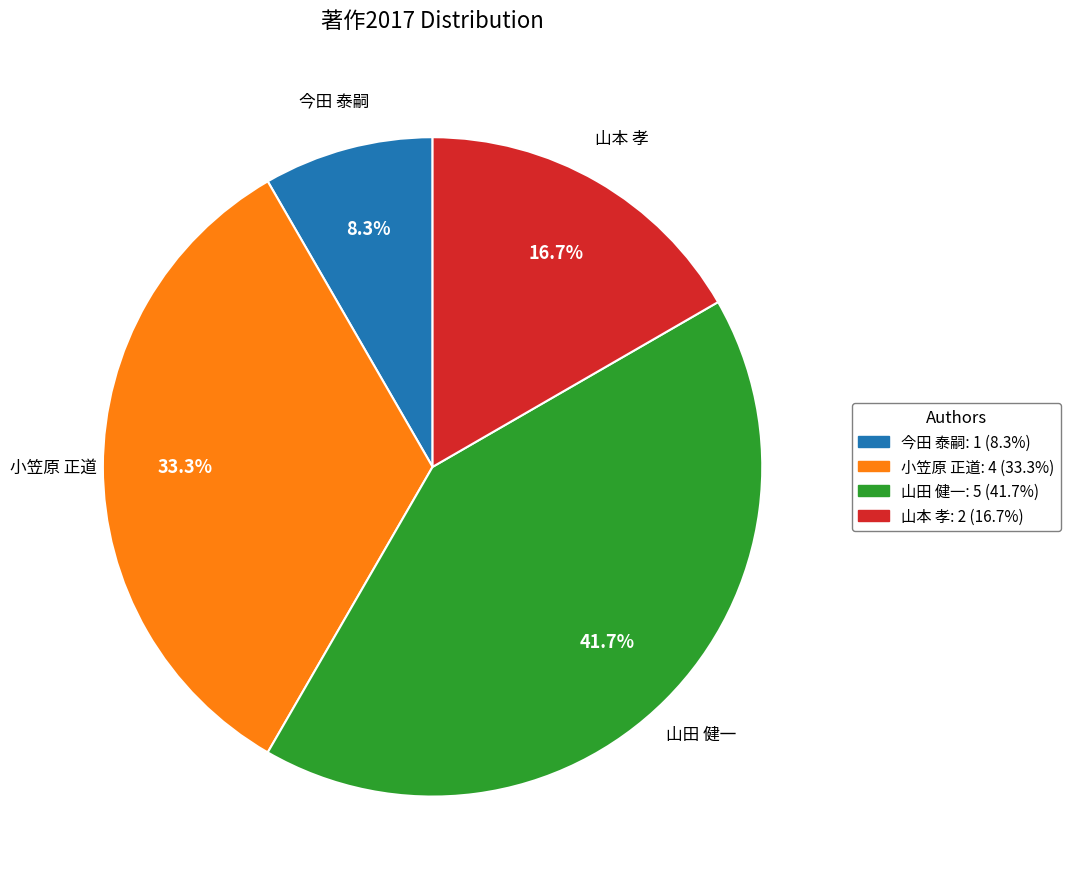

What percentage is the 今田 泰嗣 slice, to the nearest percent?

8%